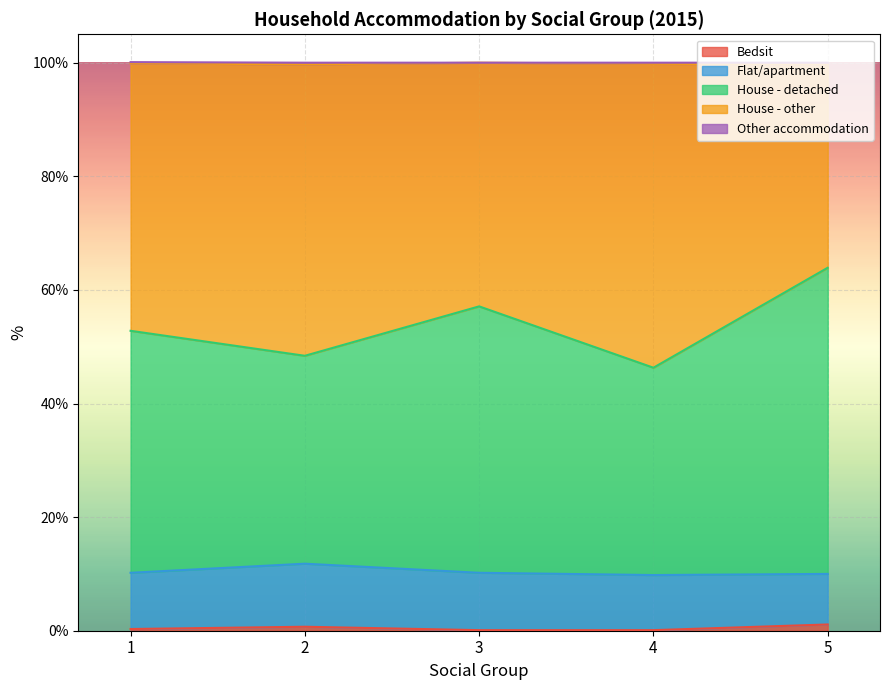

Where do House - detached and House - other first cross each other?

2 and 3